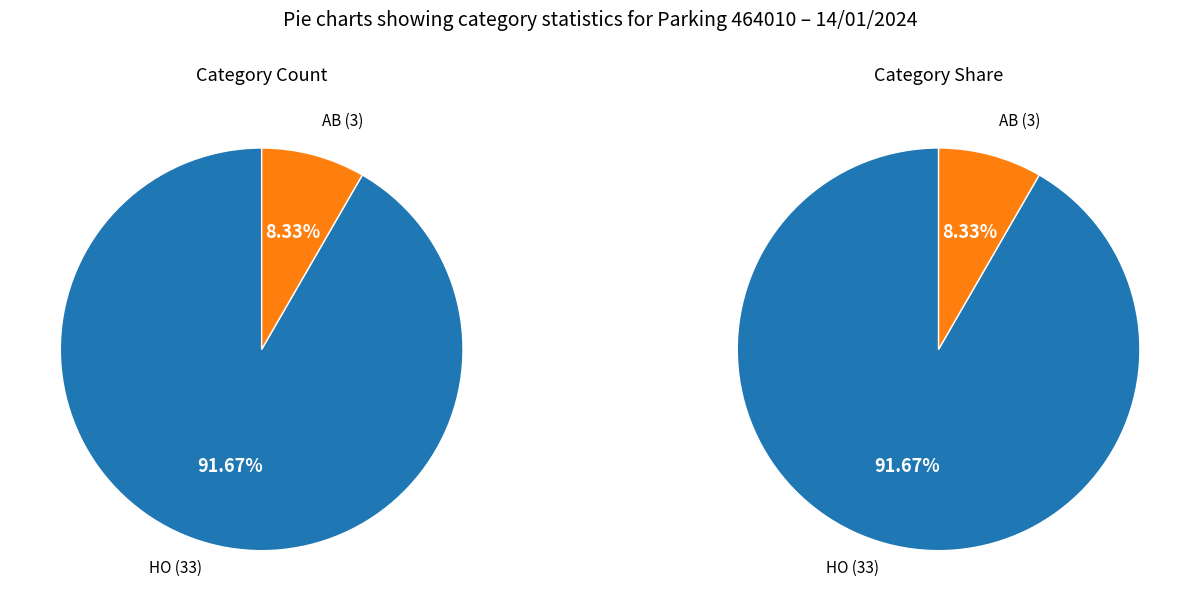

To the nearest percent, what is the combined percentage of AB and HO?

100%